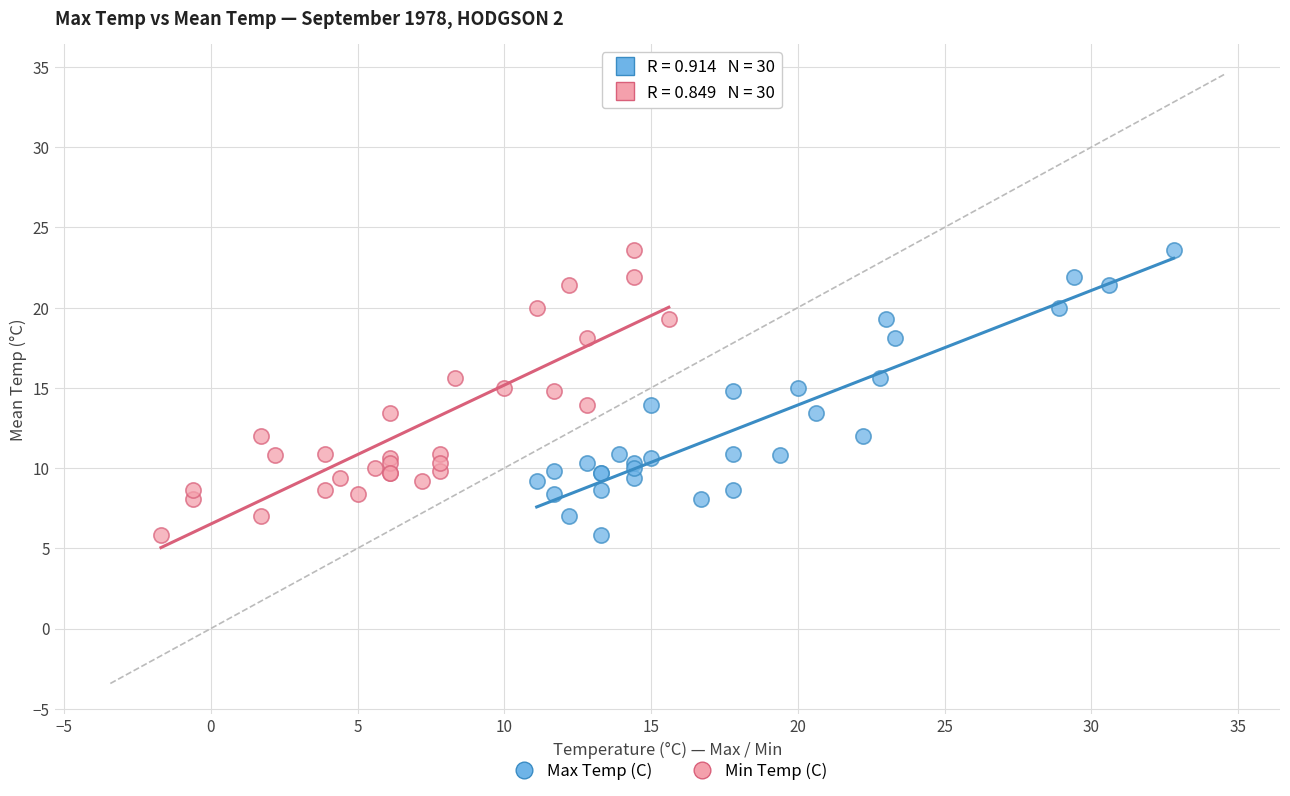

What are all the series names shown in the legend?

Max Temp (C), Min Temp (C)